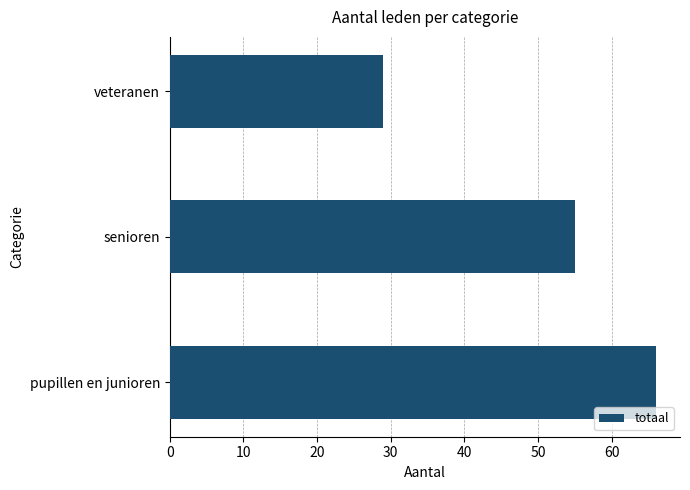

Count the number of categories in the chart.

3